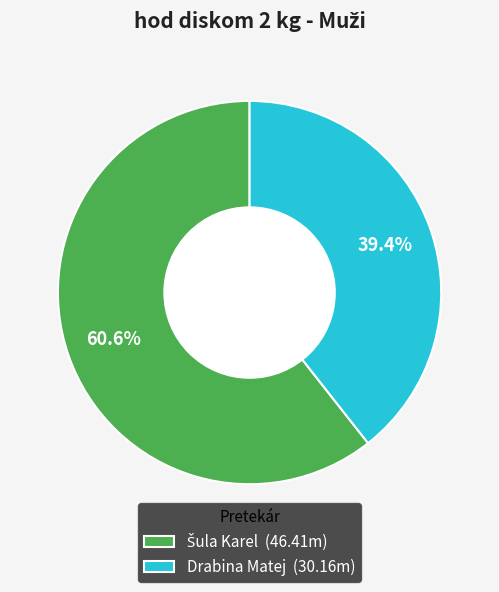

How many segments does this pie chart have?

2